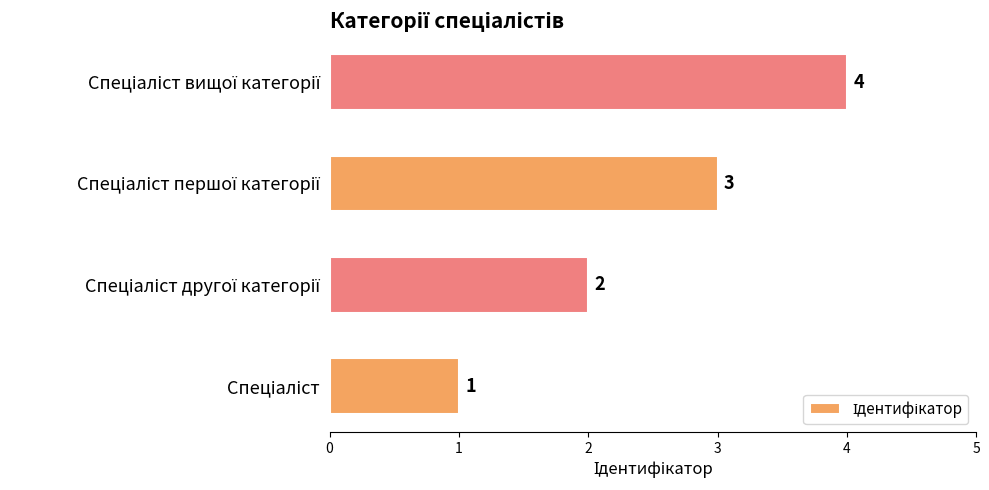

What is the sum of all values?

10